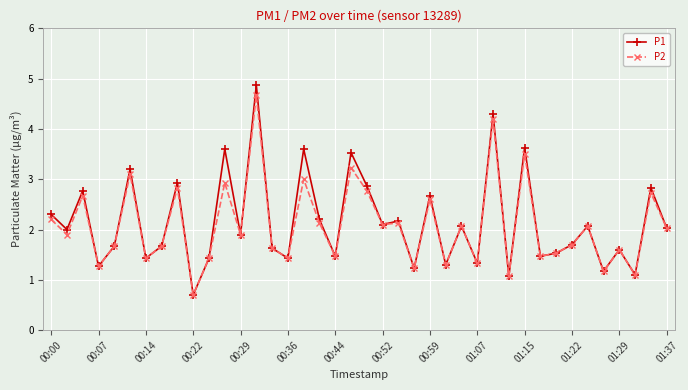

What are all the series names shown in the legend?

P1, P2